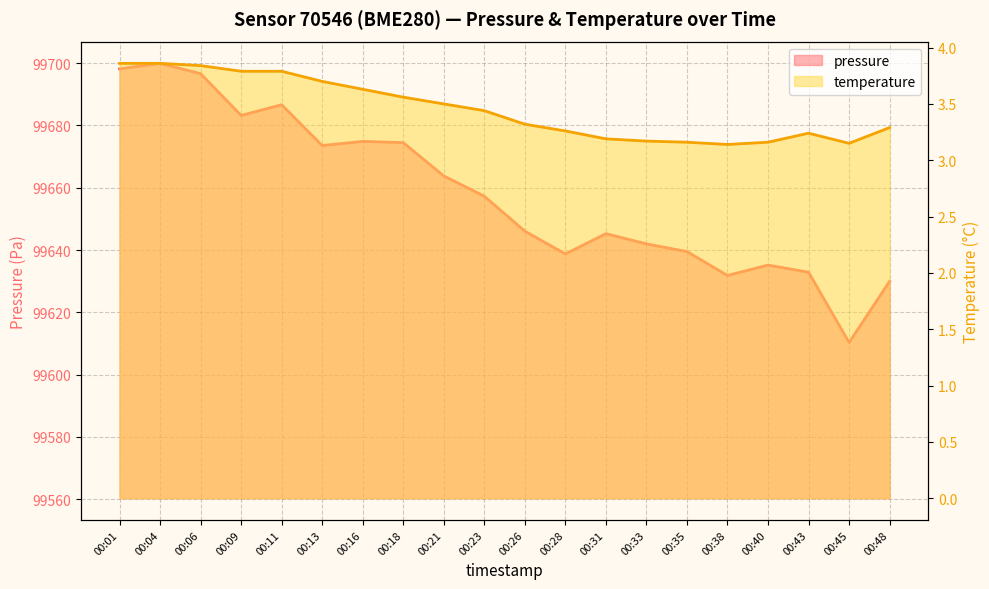

Is the value of temperature at 00:16 greater than the value of pressure at 00:09?

No